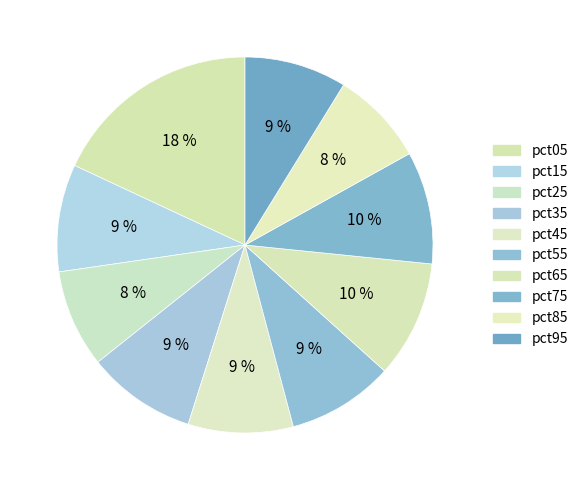

What percentage is the pct95 slice, to the nearest percent?

9%